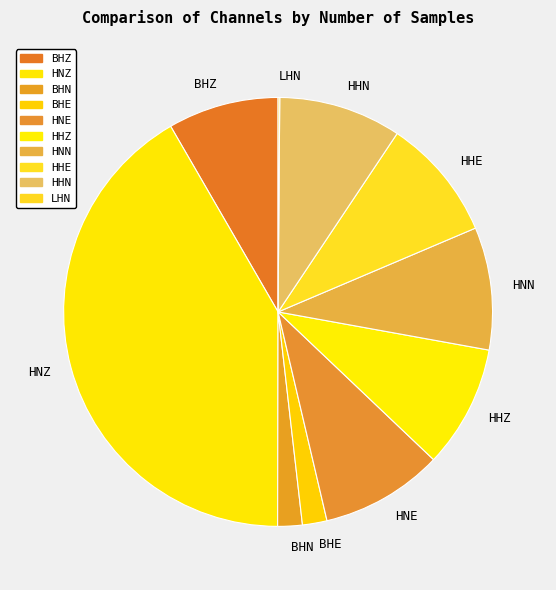

Is there a majority slice in this chart?

No